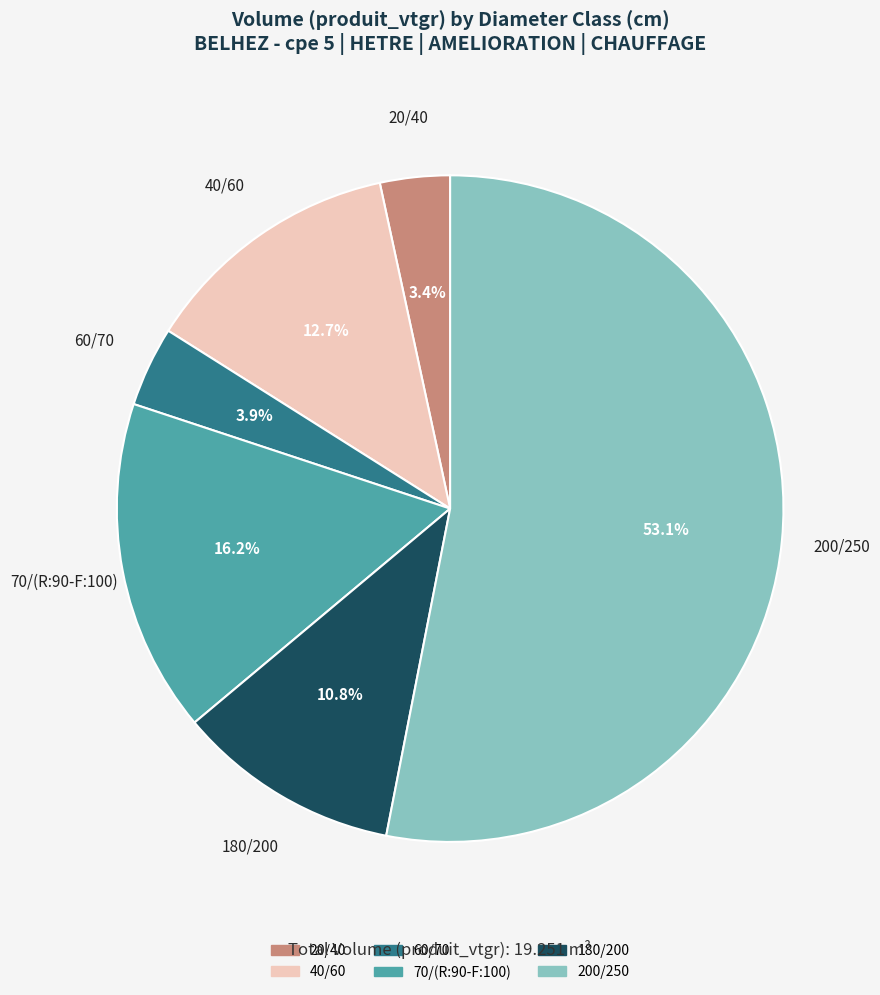

Is the sum of 70/(R:90-F:100) and 200/250 greater than half?

Yes